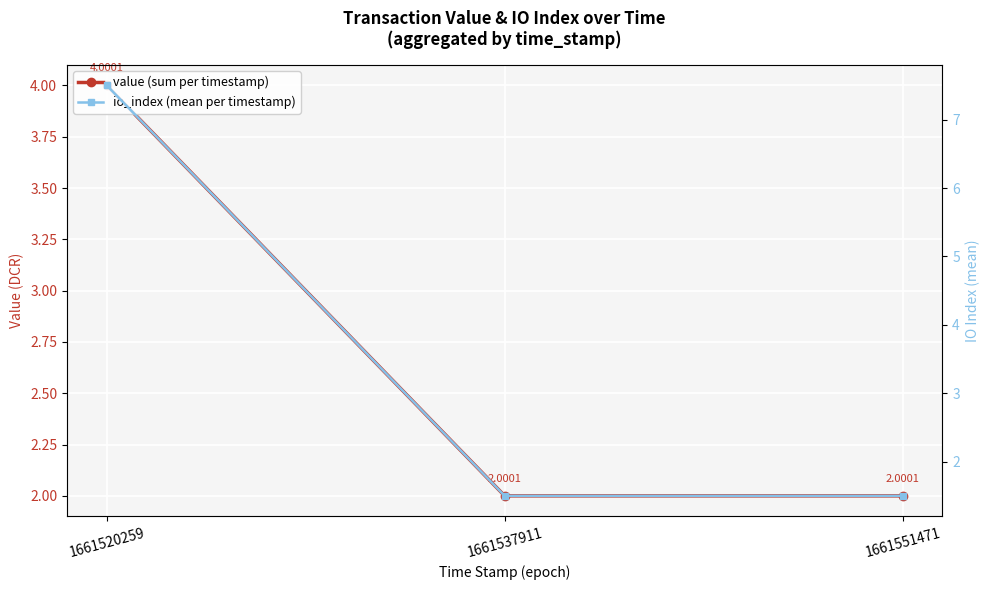

What is the difference between the maximum and minimum values in the value (sum per timestamp) series?

2.0